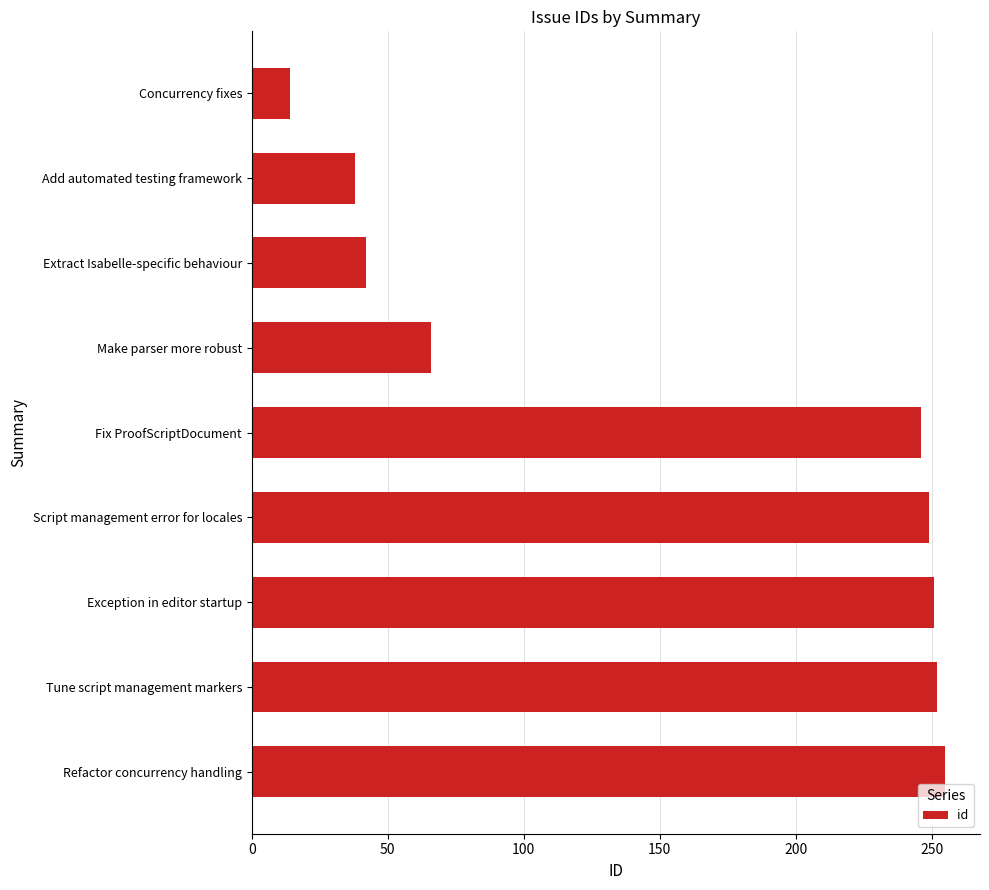

The value at Script management error for locales is 249. True or false?

True